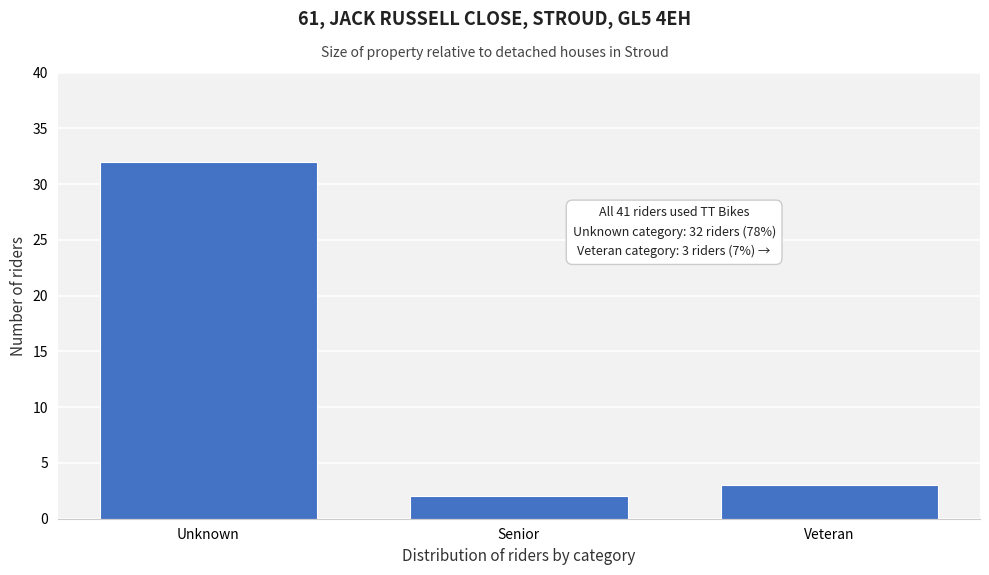

Reading left to right, extract all data points from this chart.

32	2	3